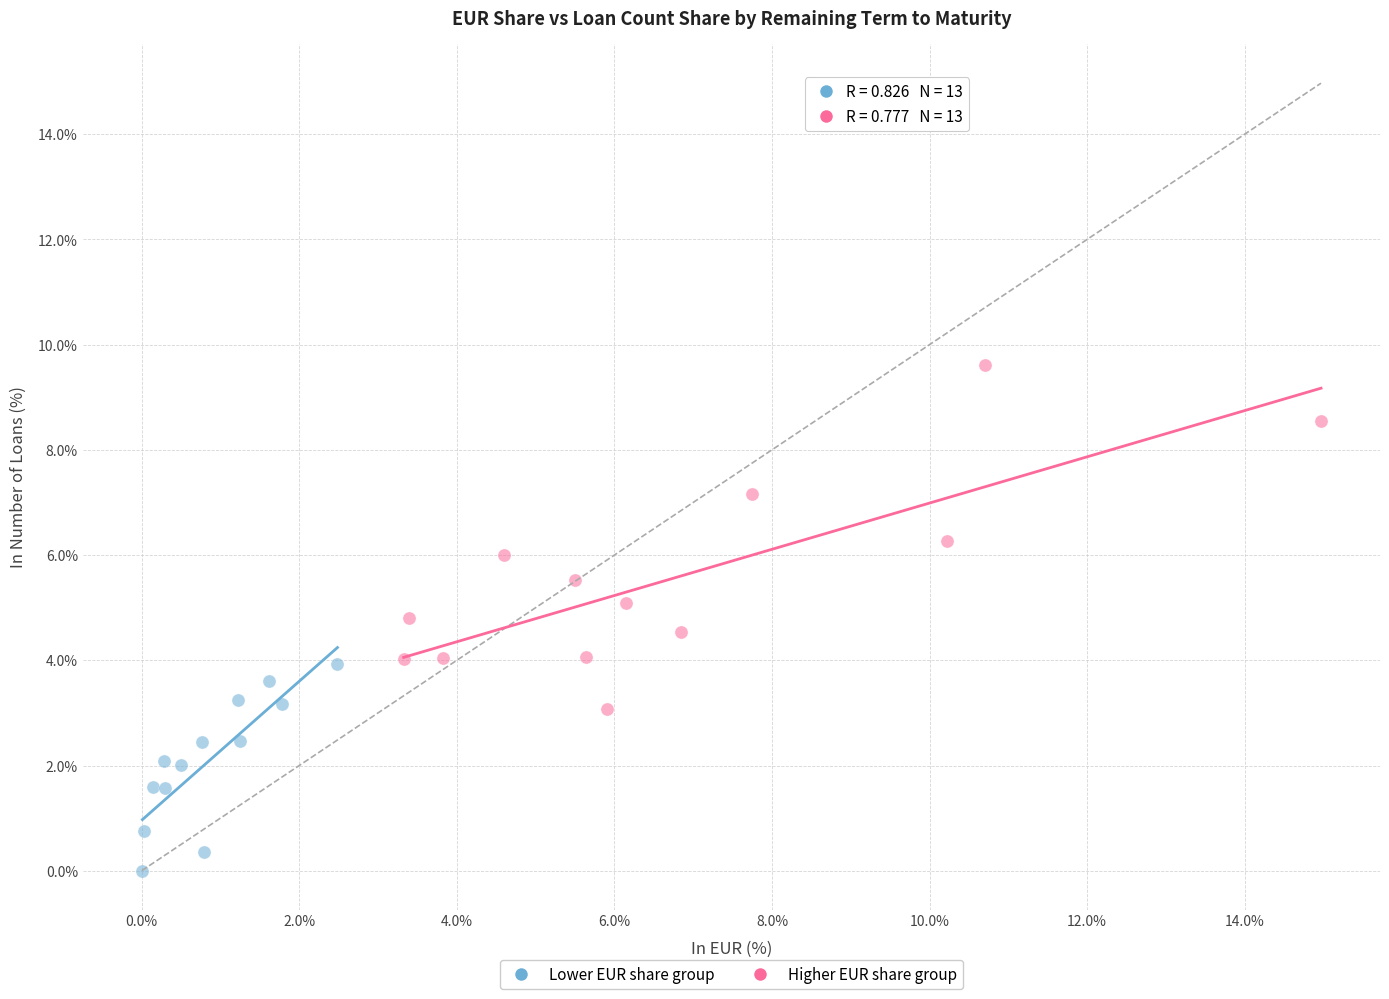

Which series reaches the minimum Y coordinate?

Lower EUR share group